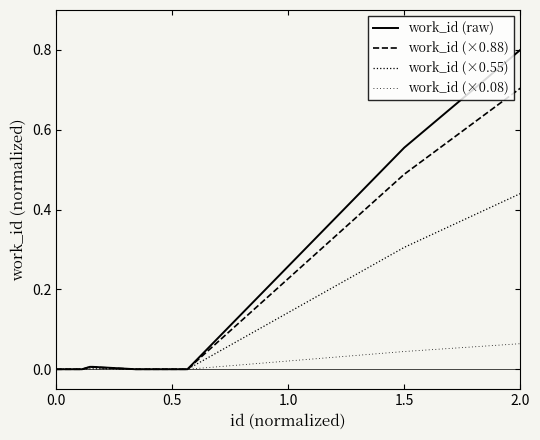

Does the chart display data point markers on the line(s)?

No